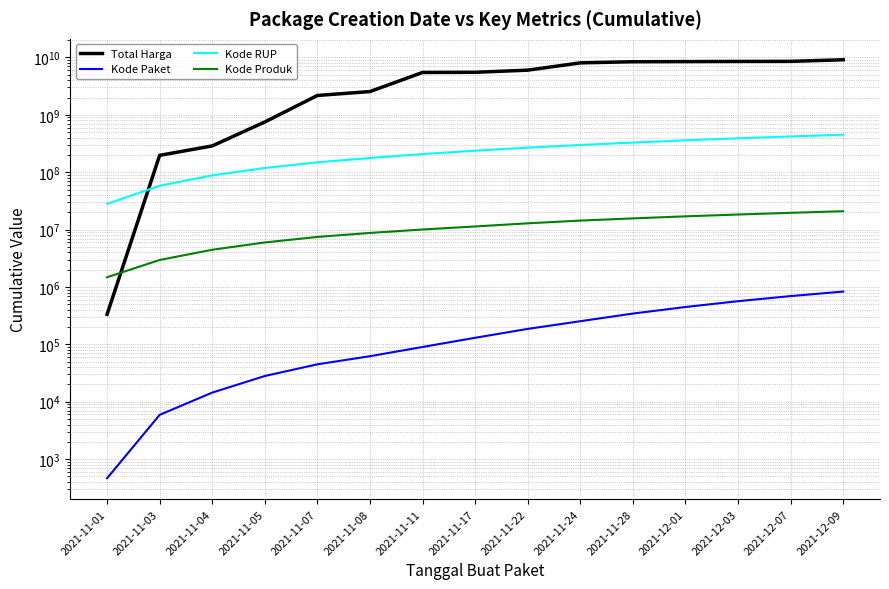

True or false: Total Harga and Kode Produk intersect in this chart.

True